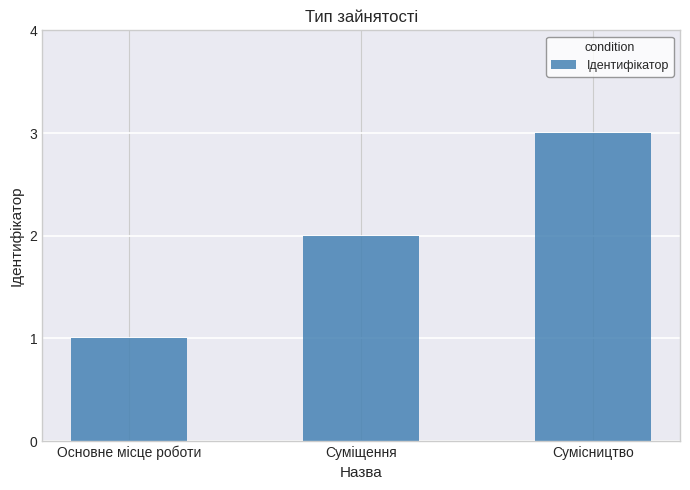

Which category has the highest value across all series?

Сумісництво